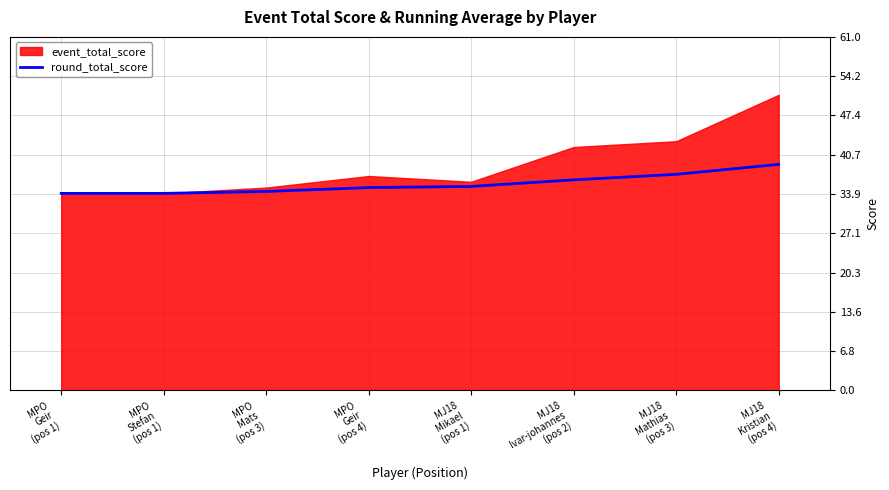

At which label does the data first exceed 35?

MJ18
Mikael
(pos 1)